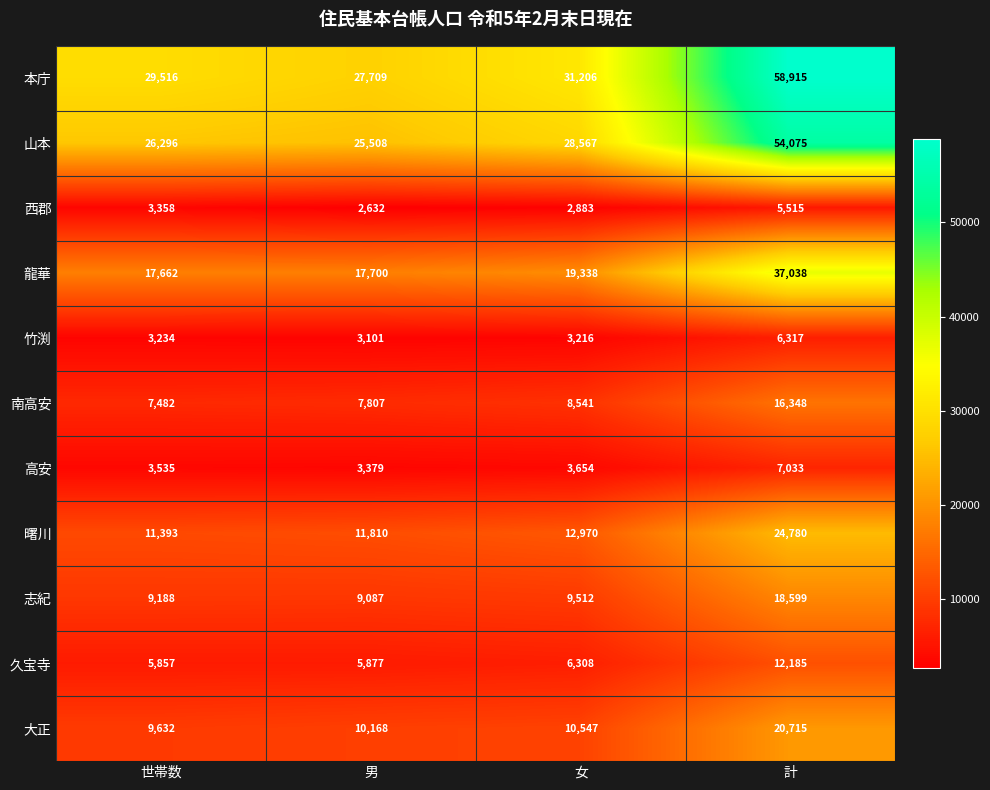

Between 女 and 計, which series saw the biggest shift?

本庁